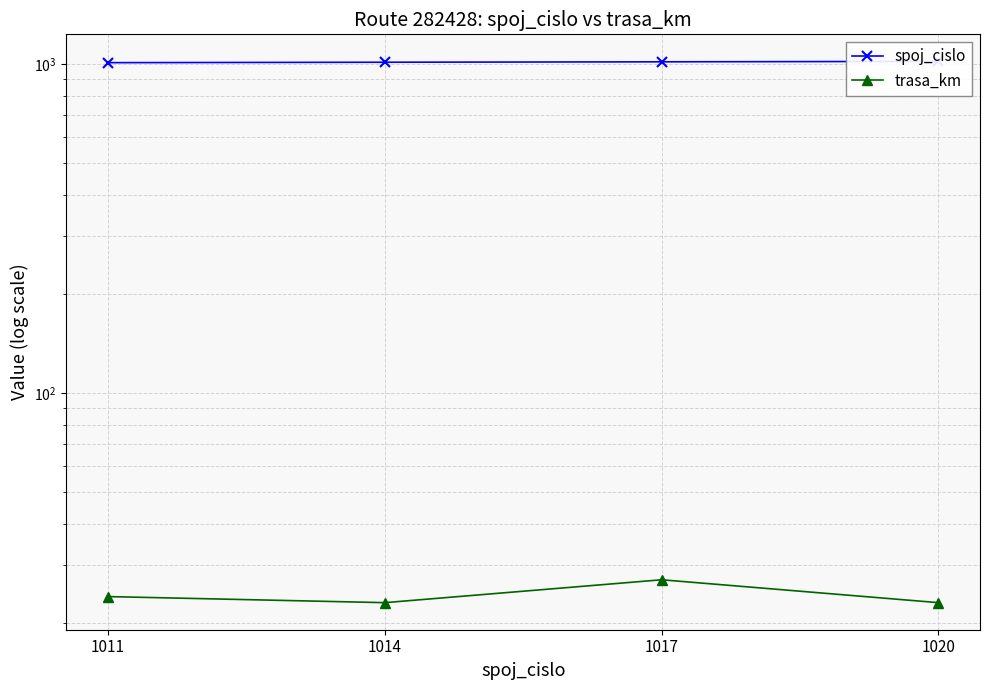

Reading left to right, transcribe all the data shown in this chart.

spoj_cislo: 1011	1014	1017	1020
trasa_km: 24	23	27	23